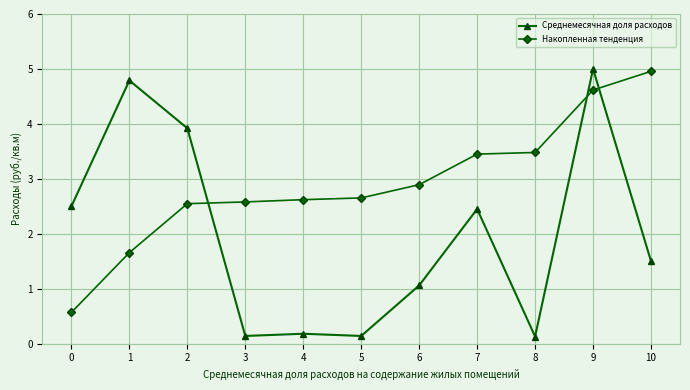

Does the chart have visible grid lines?

Yes